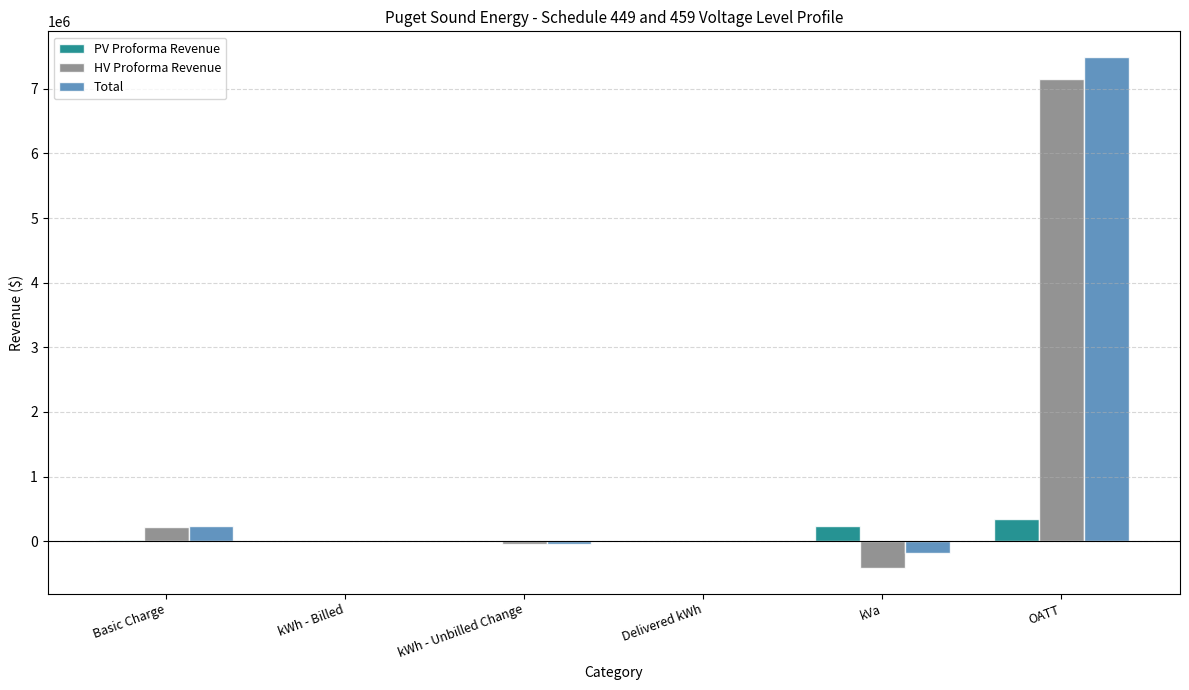

What is the greatest value displayed?

7494527